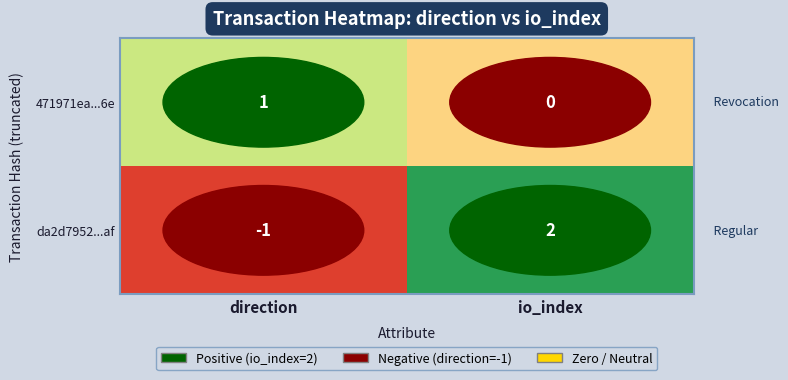

Which label corresponds to the largest value in the chart?

io_index